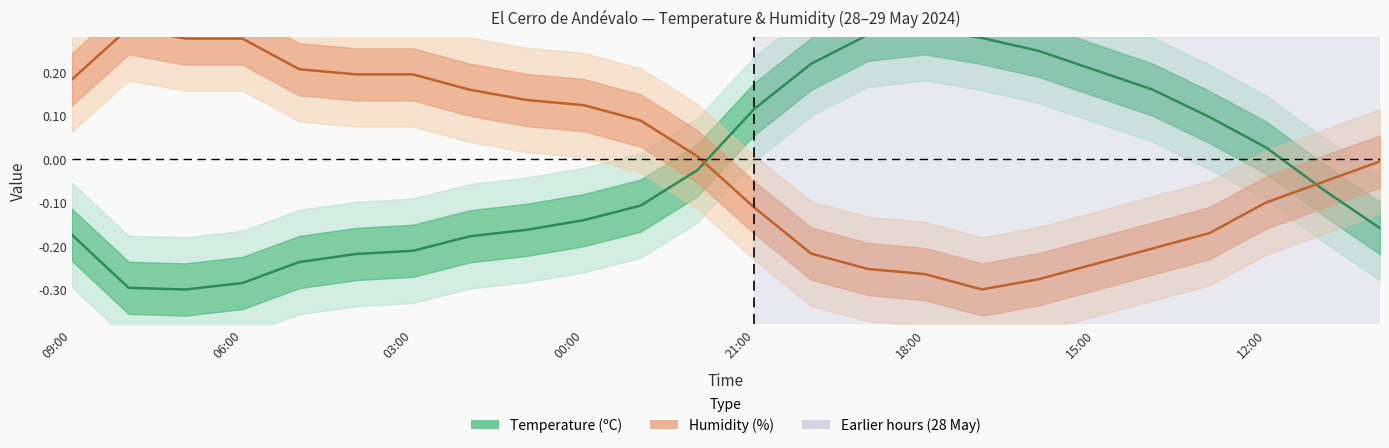

Is the value of Humidity (%) at 18:00 greater than the value of Temperature (C) at 00:00?

No